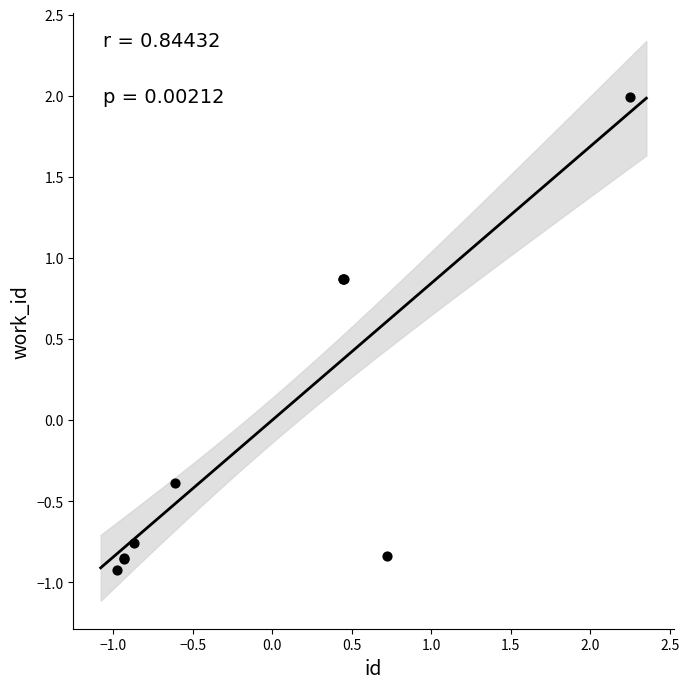

What Y value in the scatter plot is closest to 0?

-0.4